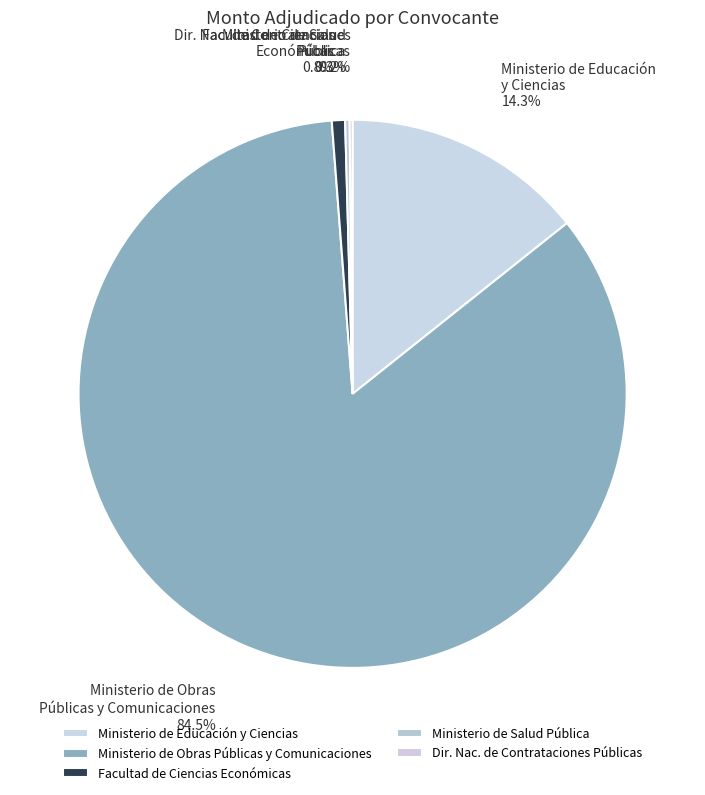

What portion of the pie excludes Ministerio de Educación y Ciencias?

85.7%